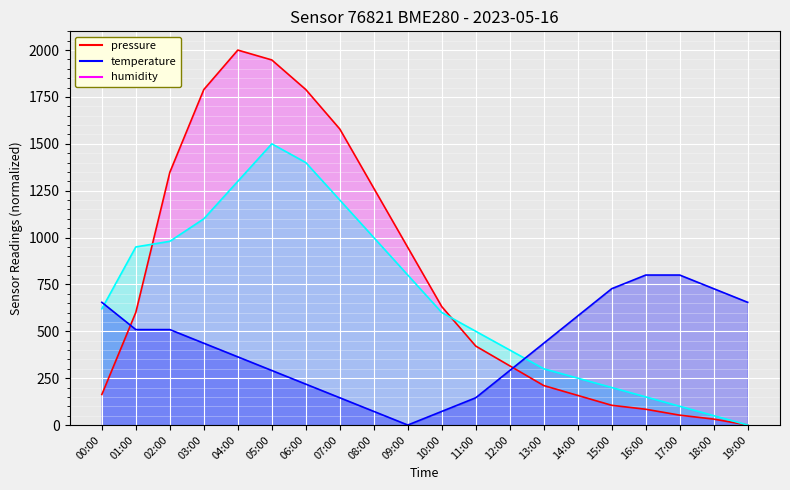

Reading right to left, what are all the values shown in this chart?

pressure: 19:00=0.0	18:00=31.6	17:00=52.6	16:00=84.2	15:00=105.3	14:00=157.9	13:00=210.5	12:00=315.8	11:00=421.1	10:00=631.6	09:00=947.4	08:00=1263.2	07:00=1578.9	06:00=1789.5	05:00=1947.4	04:00=2000.0	03:00=1789.5	02:00=1348.0	01:00=600.9	00:00=162.8
humidity: 19:00=0.0	18:00=50.0	17:00=100.0	16:00=150.0	15:00=200.0	14:00=250.0	13:00=300.0	12:00=400.0	11:00=500.0	10:00=600.0	09:00=800.0	08:00=1000.0	07:00=1200.0	06:00=1400.0	05:00=1500.0	04:00=1300.0	03:00=1100.0	02:00=980.0	01:00=950.0	00:00=620.0
temperature: 19:00=654.5	18:00=727.3	17:00=800.0	16:00=800.0	15:00=727.3	14:00=581.8	13:00=436.4	12:00=290.9	11:00=145.5	10:00=72.7	09:00=0.0	08:00=72.7	07:00=145.5	06:00=218.2	05:00=290.9	04:00=363.6	03:00=436.4	02:00=509.1	01:00=509.1	00:00=654.5